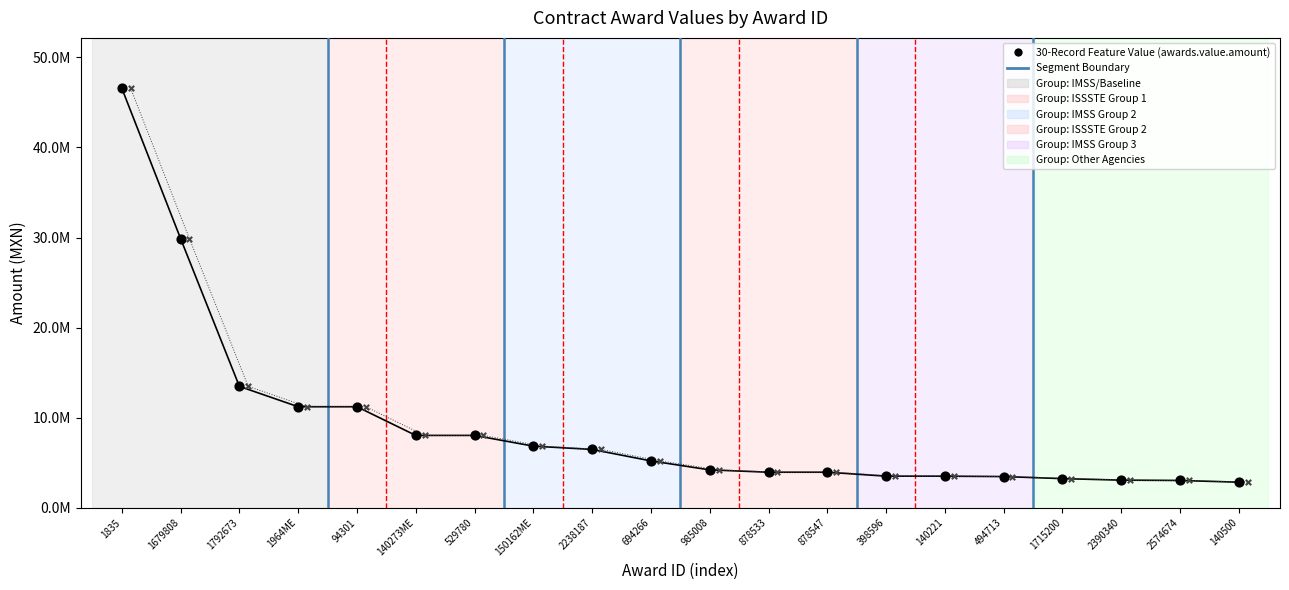

Which series has the largest Y range (max minus min)?

awards.value.amount